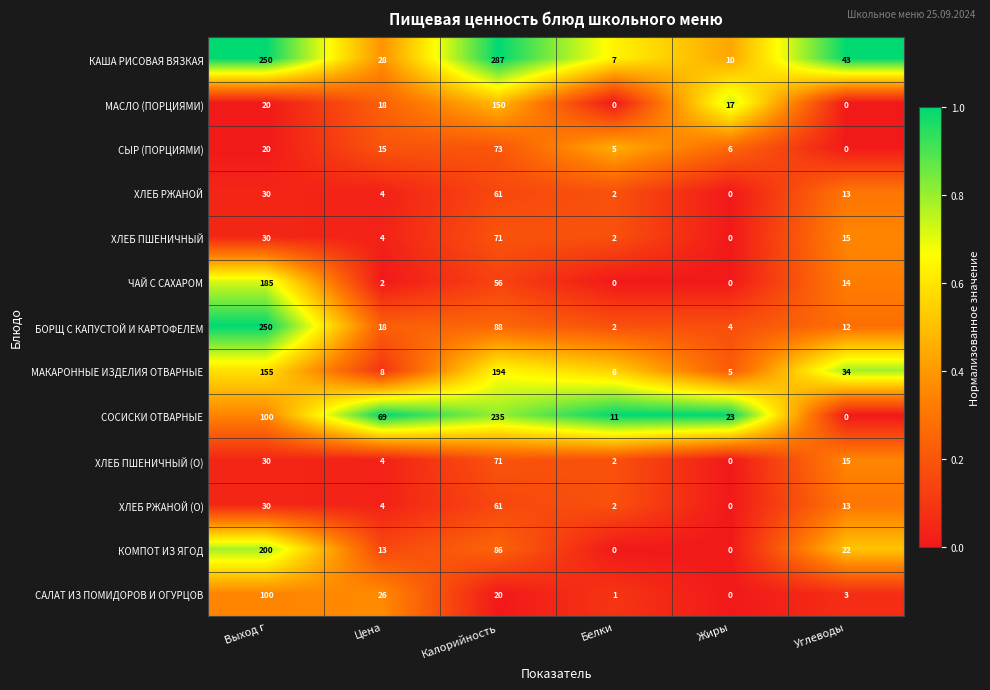

List the labels in order of САЛАТ ИЗ ПОМИДОРОВ И ОГУРЦОВ value, largest first.

Выход г, Цена, Калорийность, Углеводы, Белки, Жиры